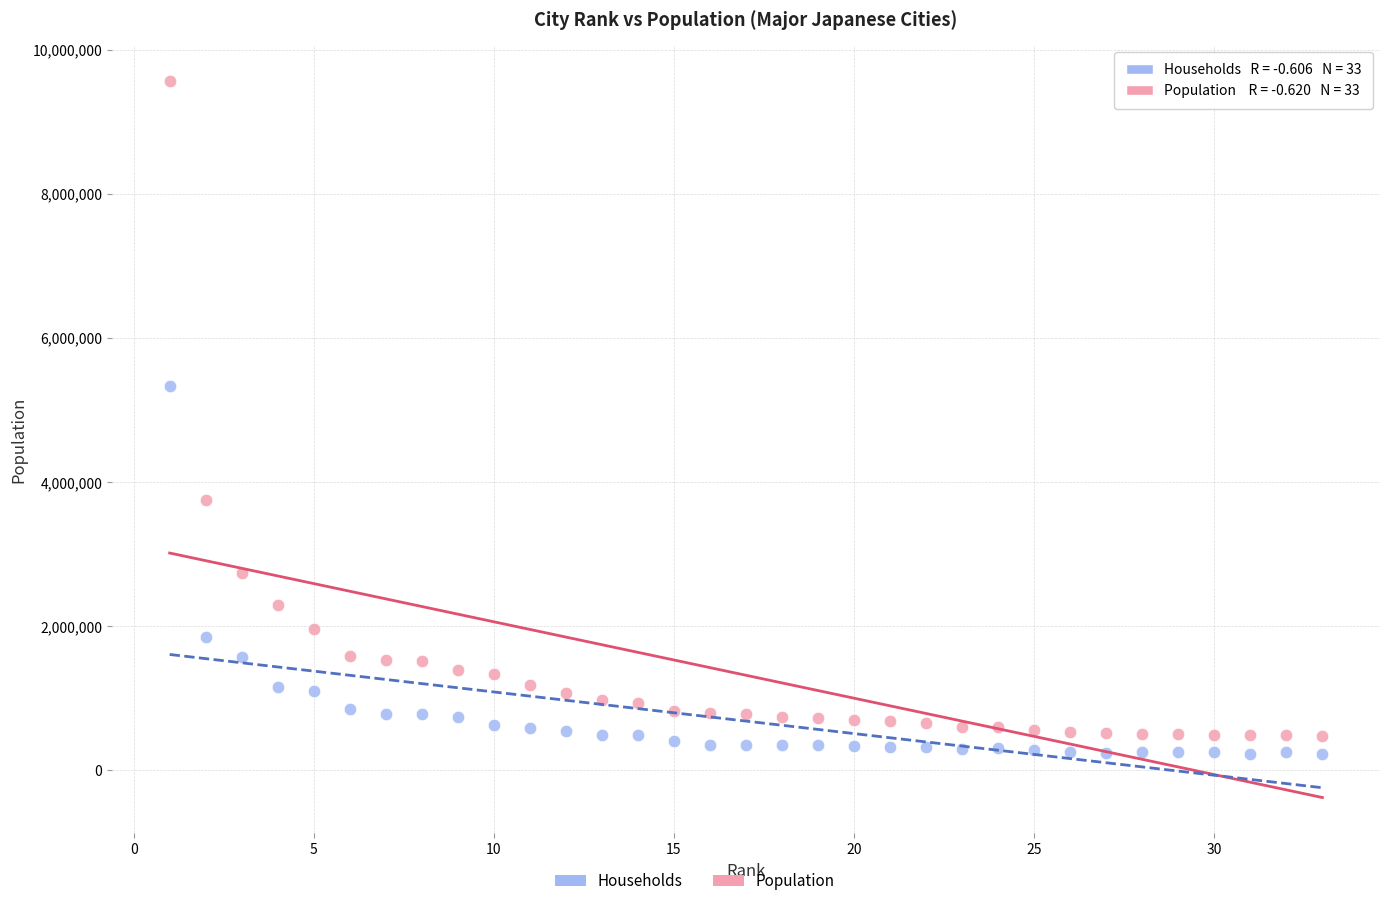

Across all series, what Y value is closest to 4893597?

5333350